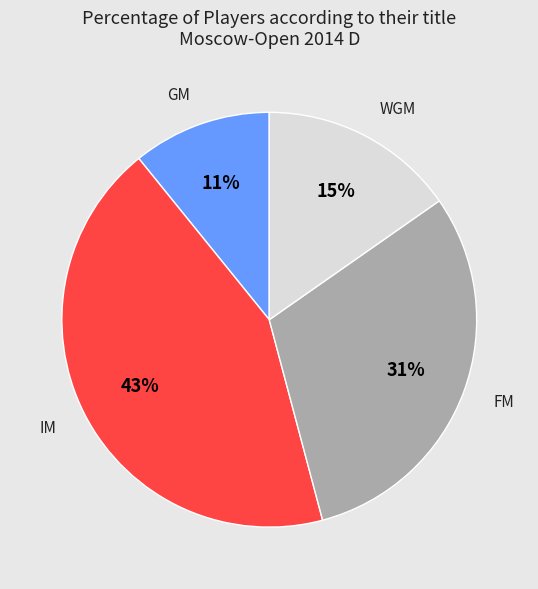

To the nearest percent, what is the difference between the IM and WGM slice percentages?

28%